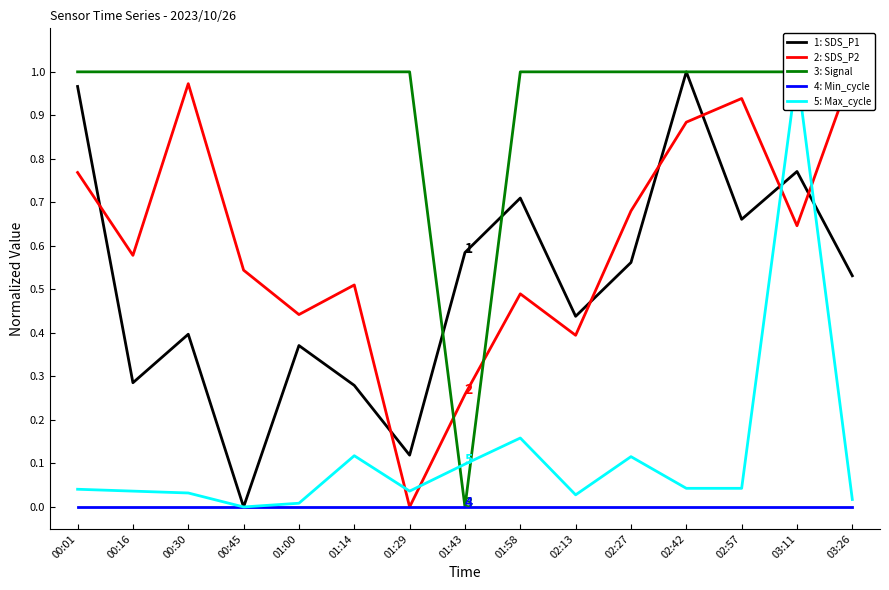

Reading left to right, list all the values displayed in this chart.

1: SDS_P1: 1.0	0.3	0.4	0.0	0.4	0.3	0.1	0.6	0.7	0.4	0.6	1.0	0.7	0.8	0.5
2: SDS_P2: 0.8	0.6	1.0	0.5	0.4	0.5	0.0	0.3	0.5	0.4	0.7	0.9	0.9	0.6	1.0
3: Signal: 1.0	1.0	1.0	1.0	1.0	1.0	1.0	0.0	1.0	1.0	1.0	1.0	1.0	1.0	1.0
4: Min_cycle: 0.0	0.0	0.0	0.0	0.0	0.0	0.0	0.0	0.0	0.0	0.0	0.0	0.0	0.0	0.0
5: Max_cycle: 0.0	0.0	0.0	0.0	0.0	0.1	0.0	0.1	0.2	0.0	0.1	0.0	0.0	1.0	0.0